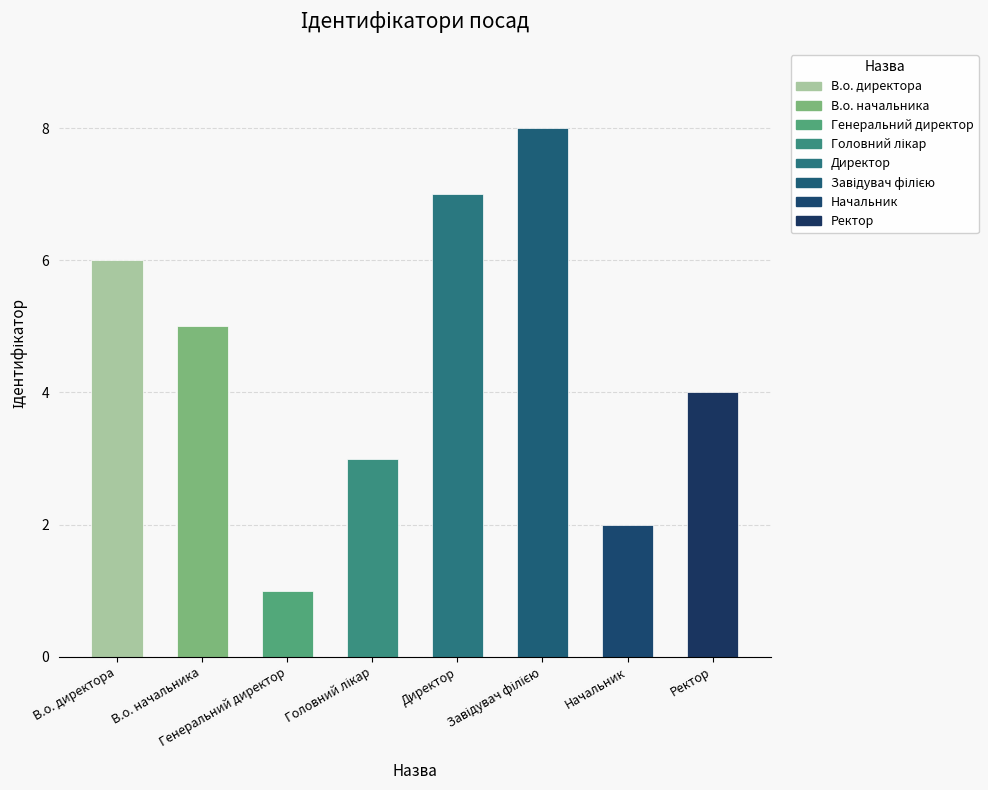

What is the ratio of the value at Ректор to the value at Директор?

0.6